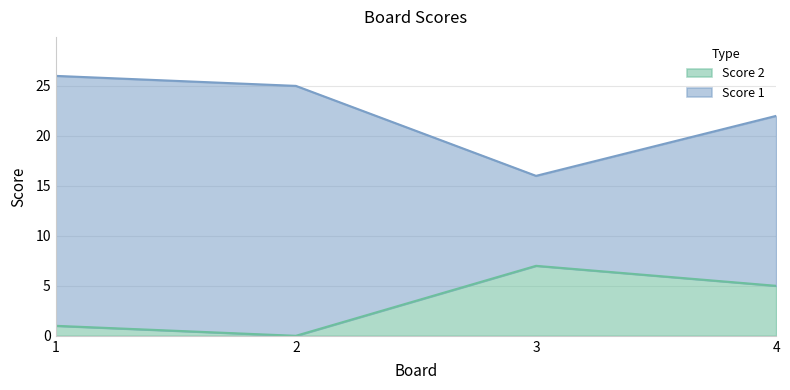

Which label corresponds to the largest value in the chart?

1